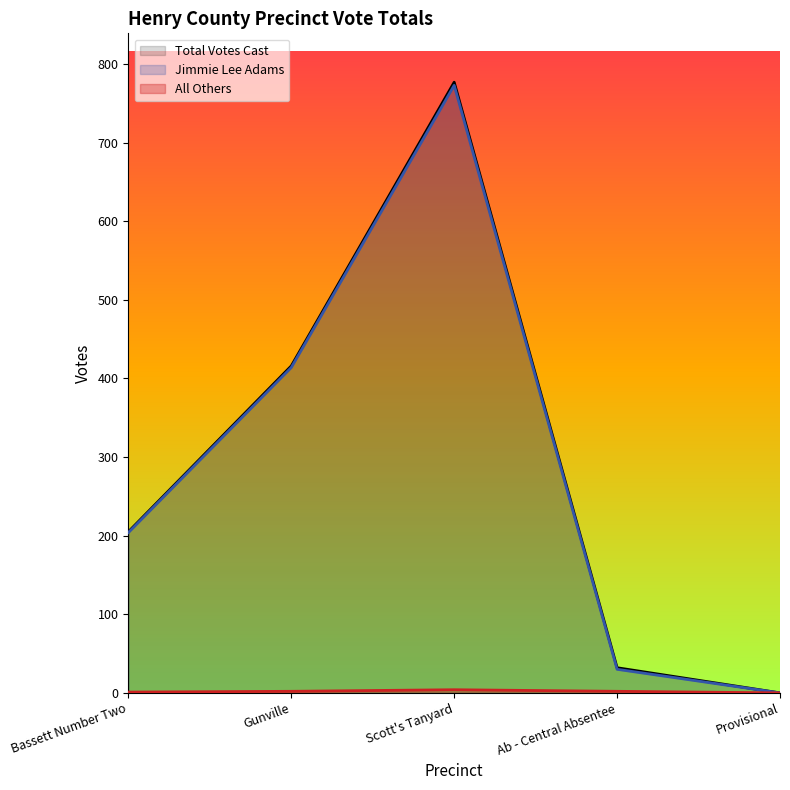

Where does the All Others series first go above 2?

Scott's Tanyard